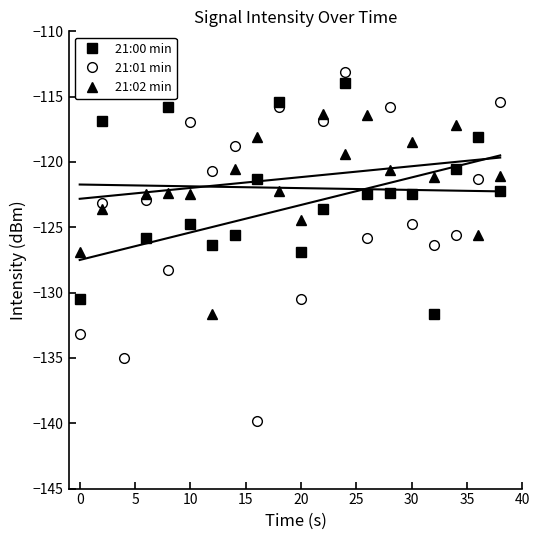

Rank the series by their average value, from highest to lowest.

21:02 min, 21:00 min, 21:01 min